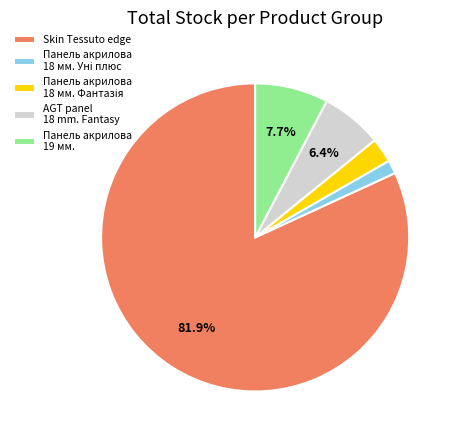

Count the number of slices in the pie.

5